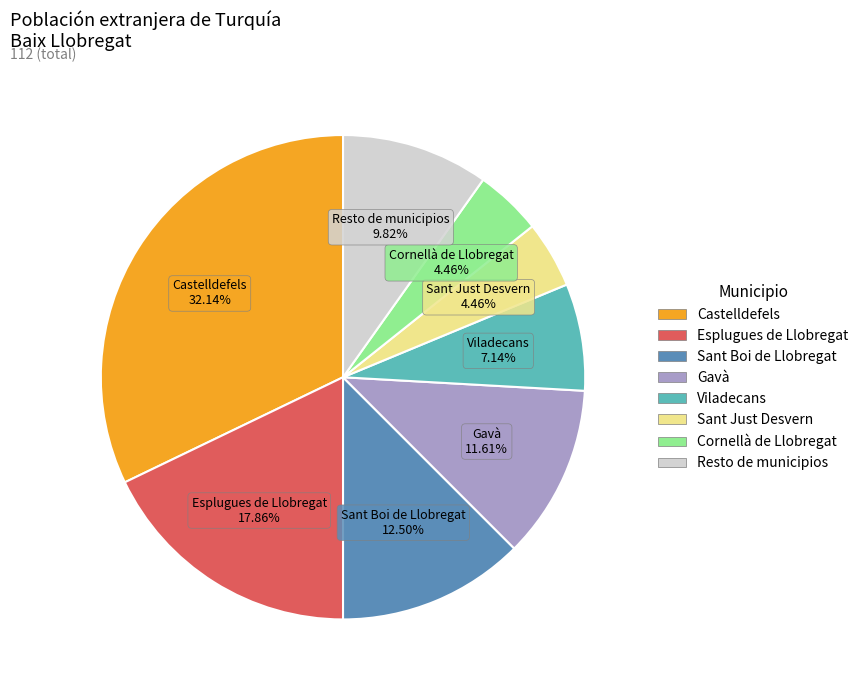

Does any single category account for the majority?

No